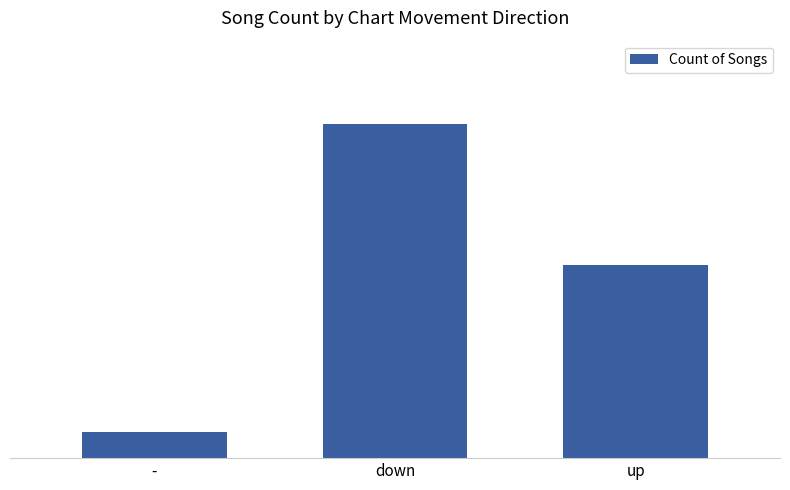

Are the bars horizontal?

No